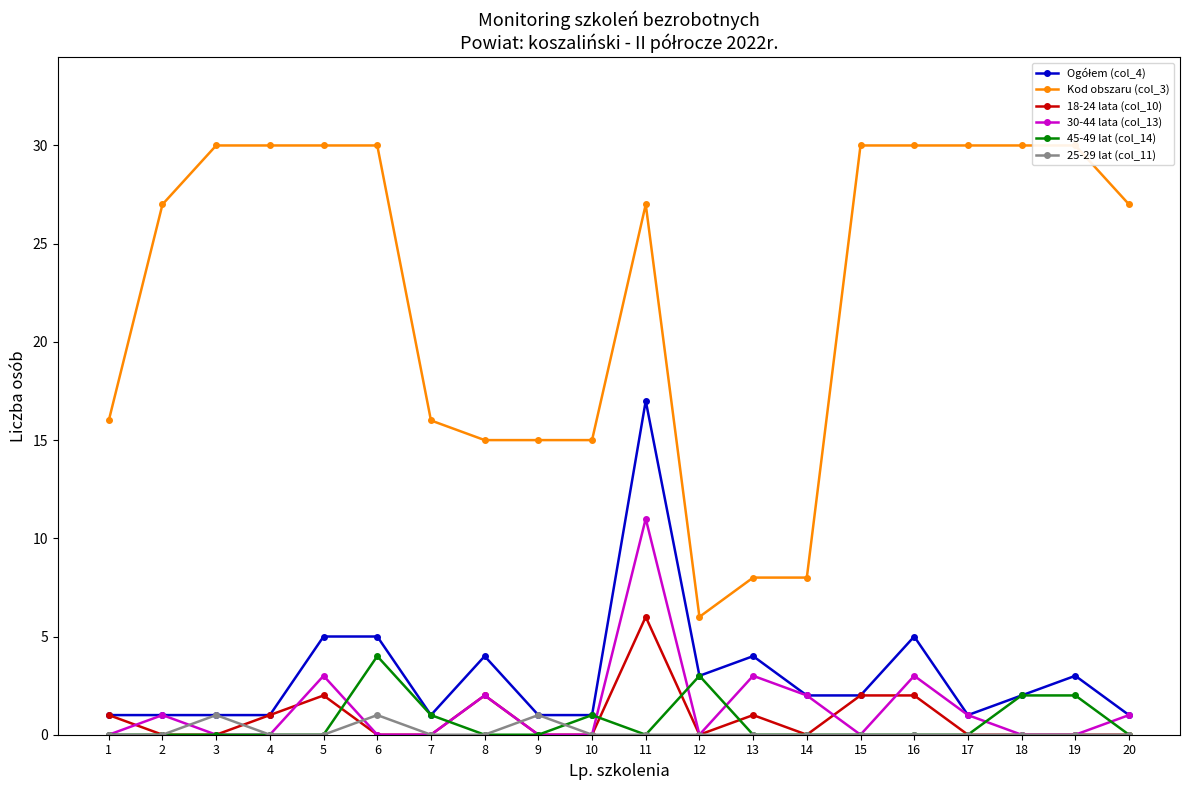

Between 9 and 13, which series saw the biggest shift?

Kod obszaru (col_3)